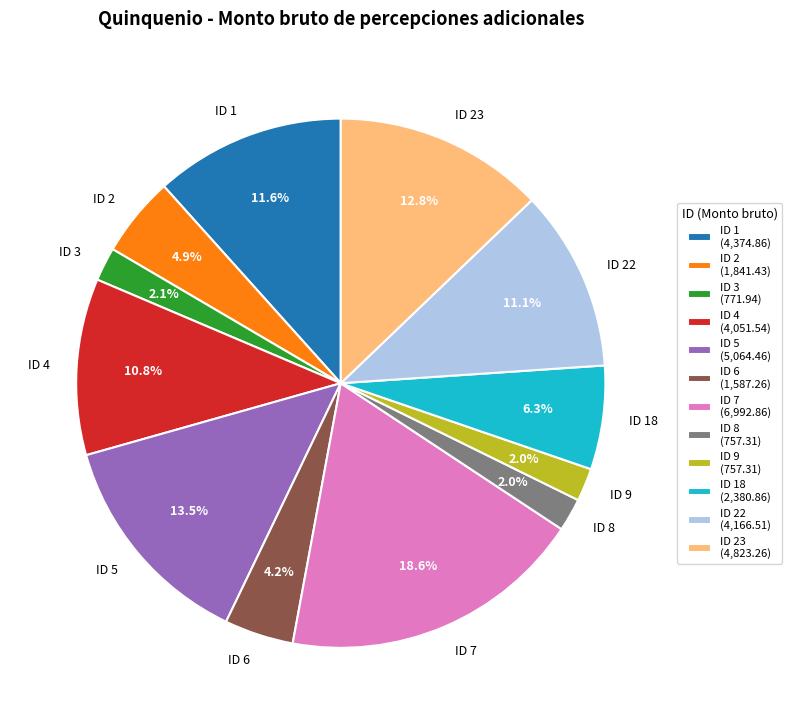

What percentage is NOT represented by ID 5?

86.5%